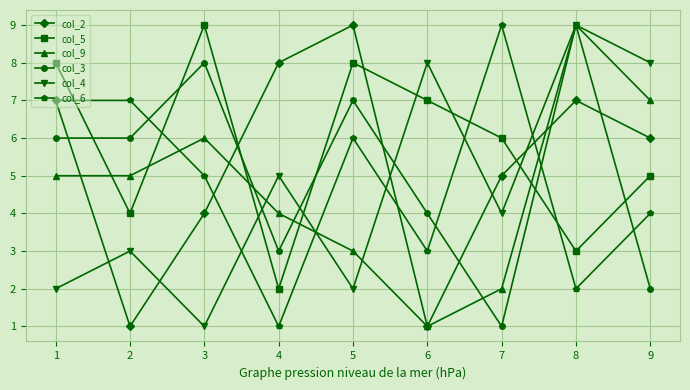

What value does the col_3 series have at 5?

7